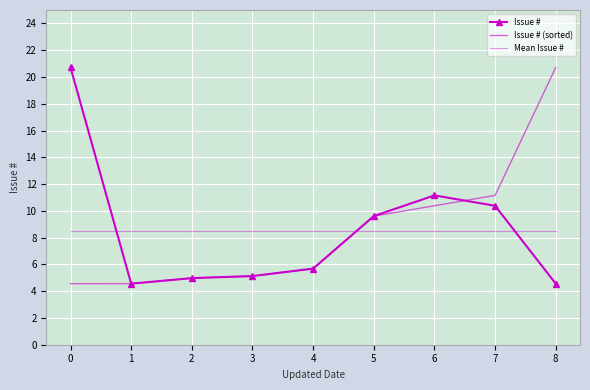

What is the difference between the maximum and second lowest values in the Issue # series?

16.1